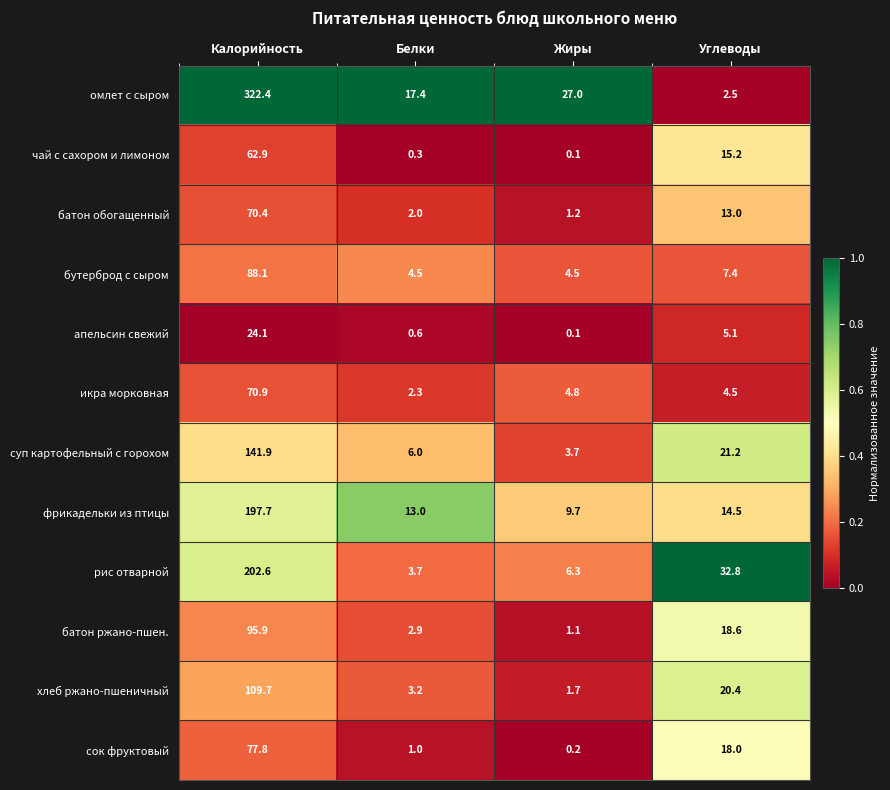

How many data points does each series have?

4